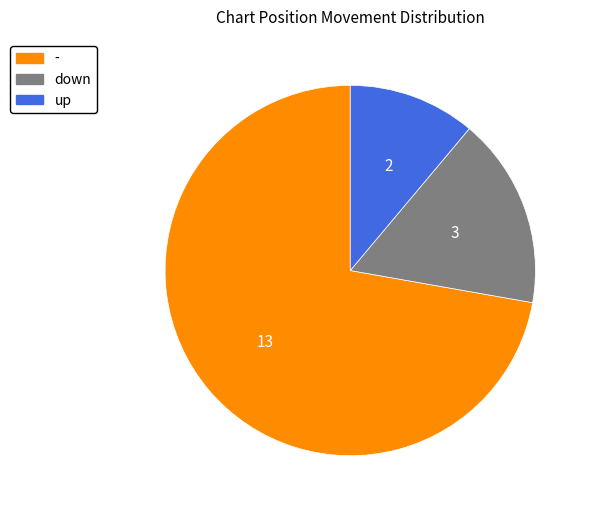

Approximately how many times larger is the value at down compared to -?

0.2